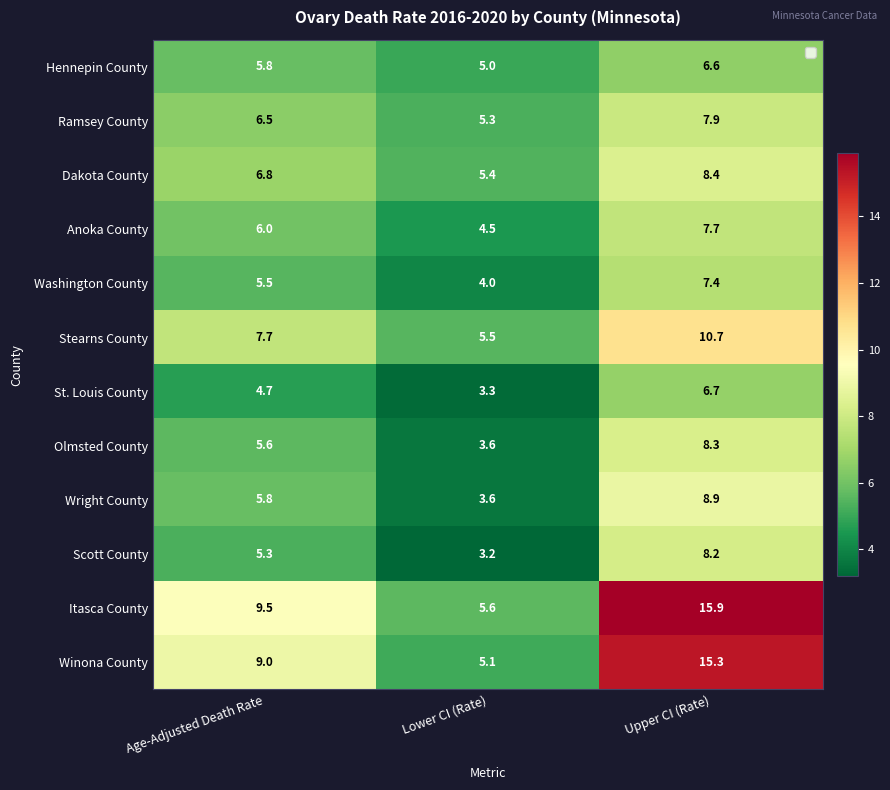

At how many categories does at least one series exceed 9?

2